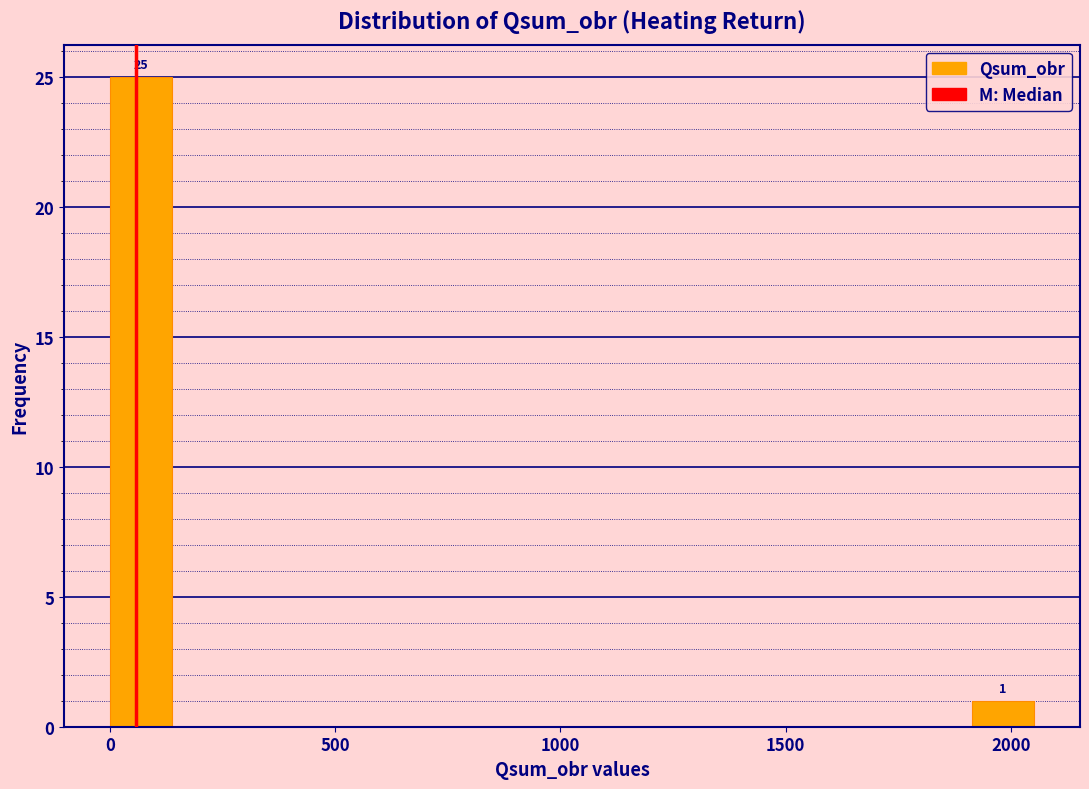

Around what value on the x-axis is the tallest bar? Give the approximate position of its centre, as read against the axis.

50